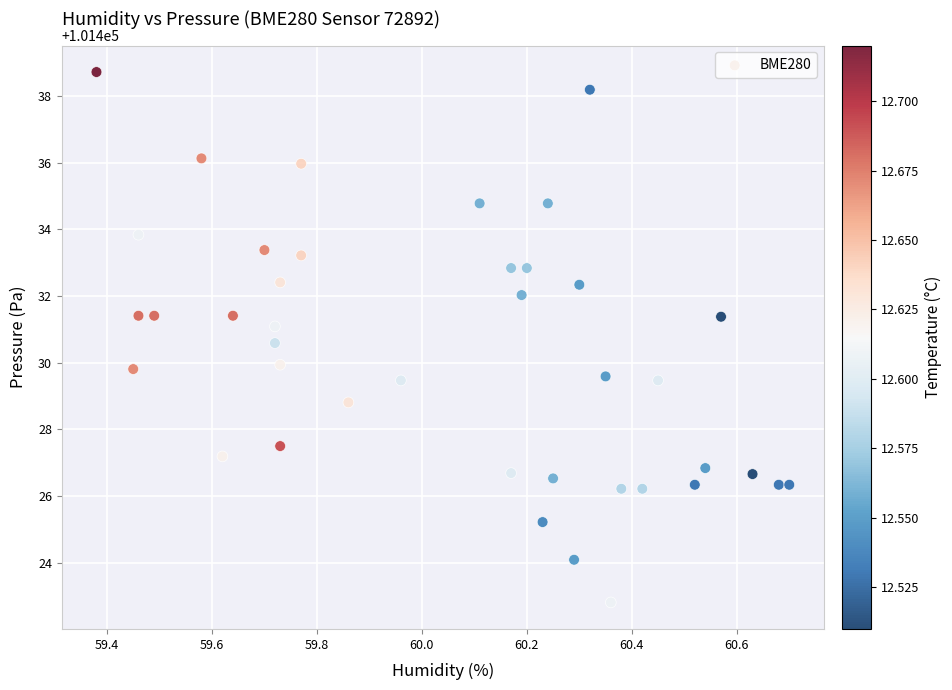

What is the range of Y values (max minus min)?

15.9